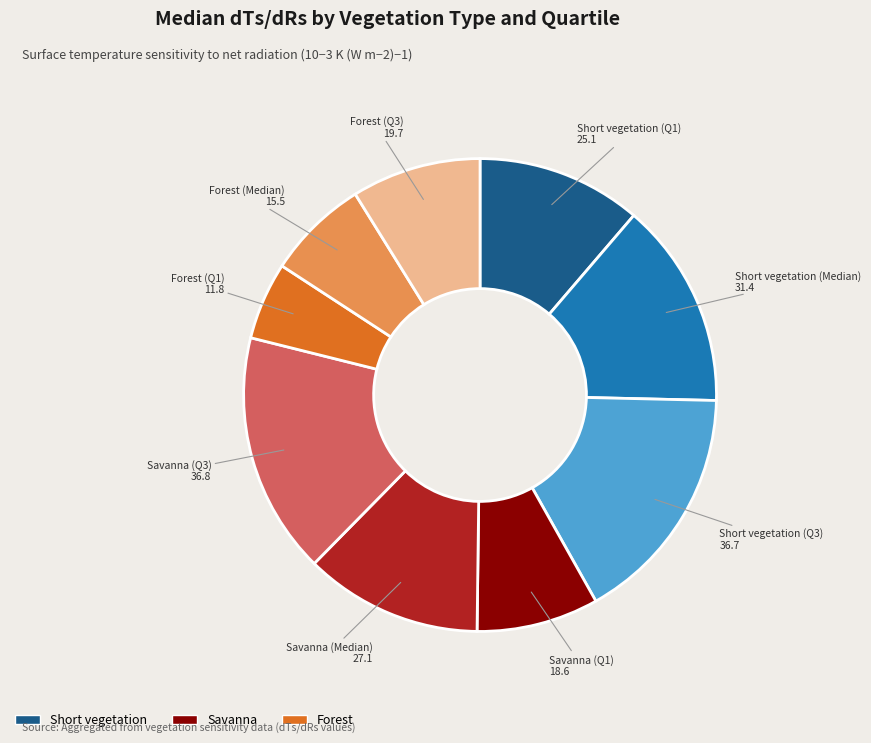

Is there any slice that represents more than half of the pie?

No